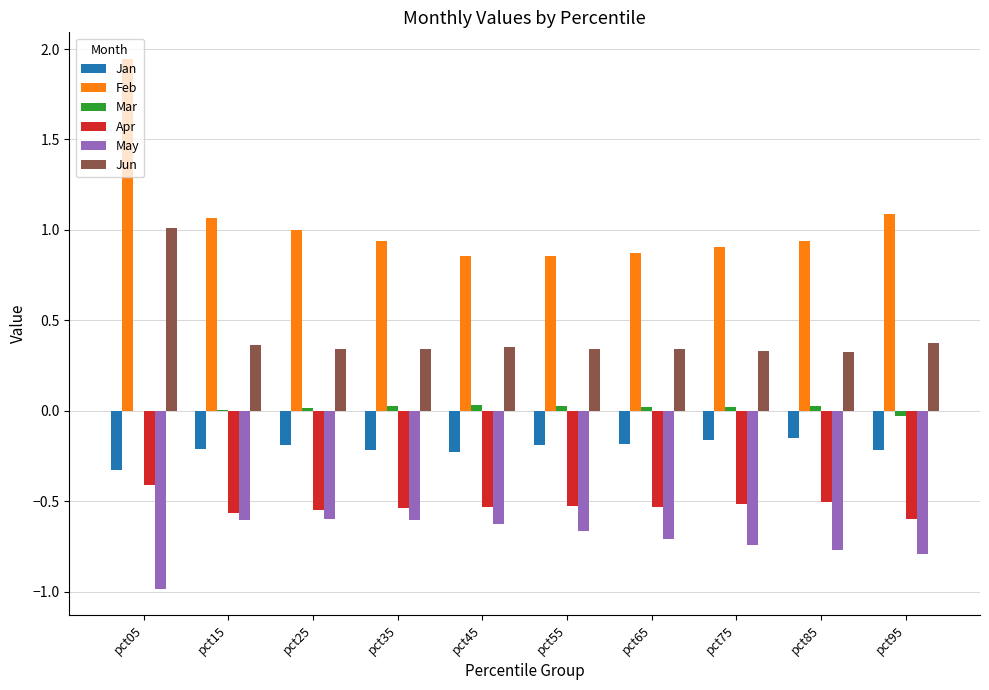

At which category is the sum across all series the highest?

pct05